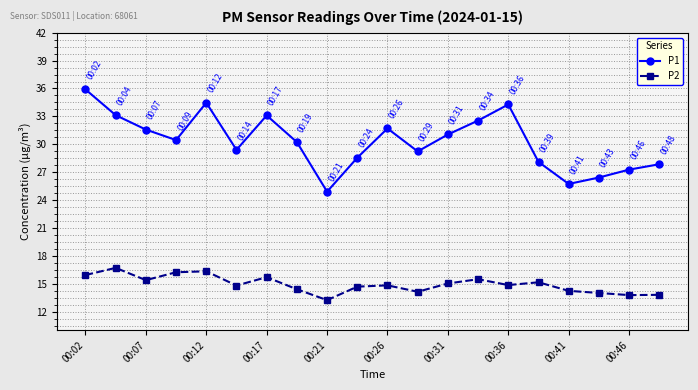

What is the sum of all P2 values?

298.6